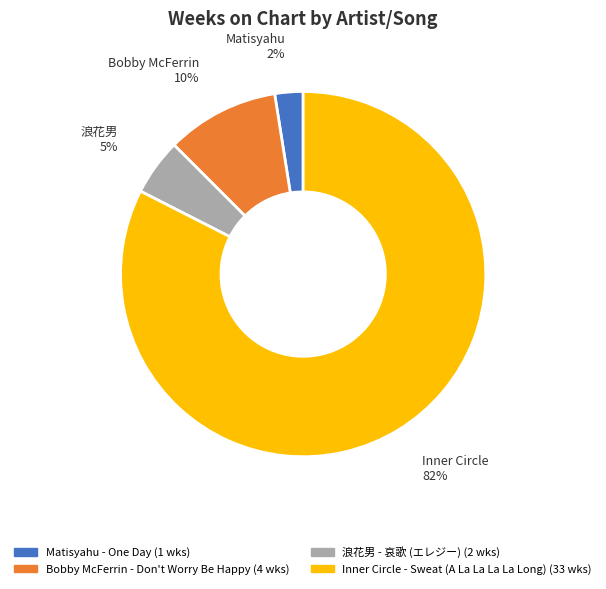

Which category accounts for the majority?

Inner Circle - Sweat (A La La La La Long)